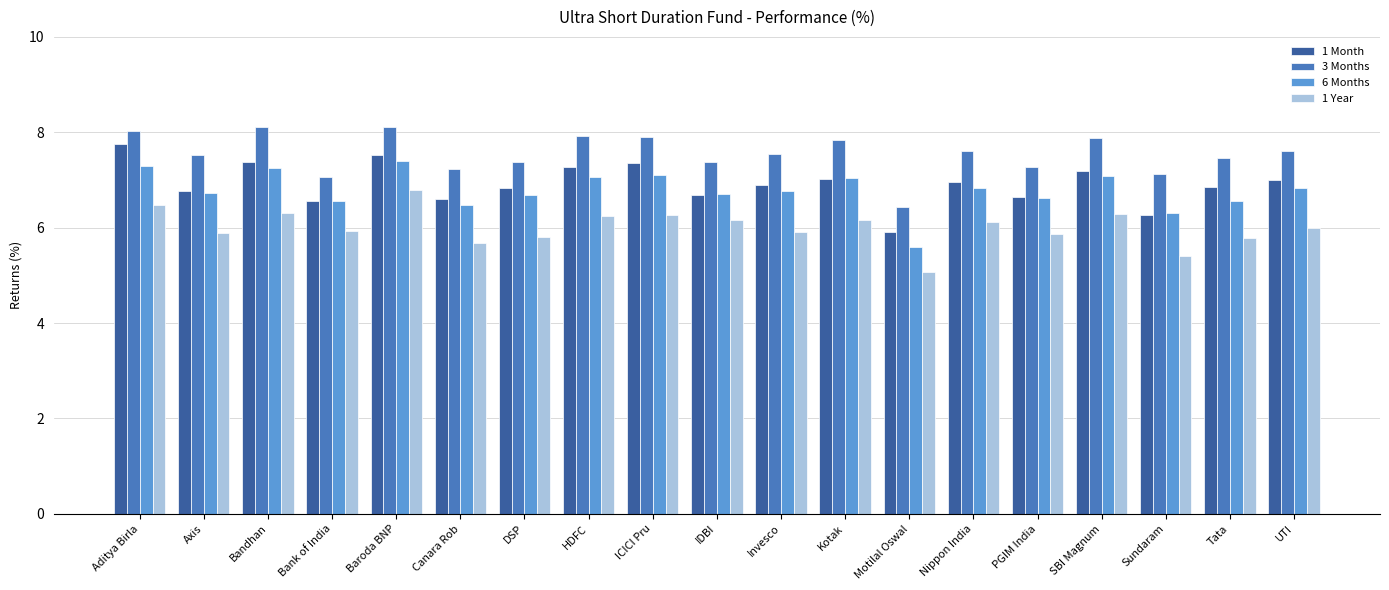

What is the difference between the highest and lowest values at ICICI Pru?

1.6